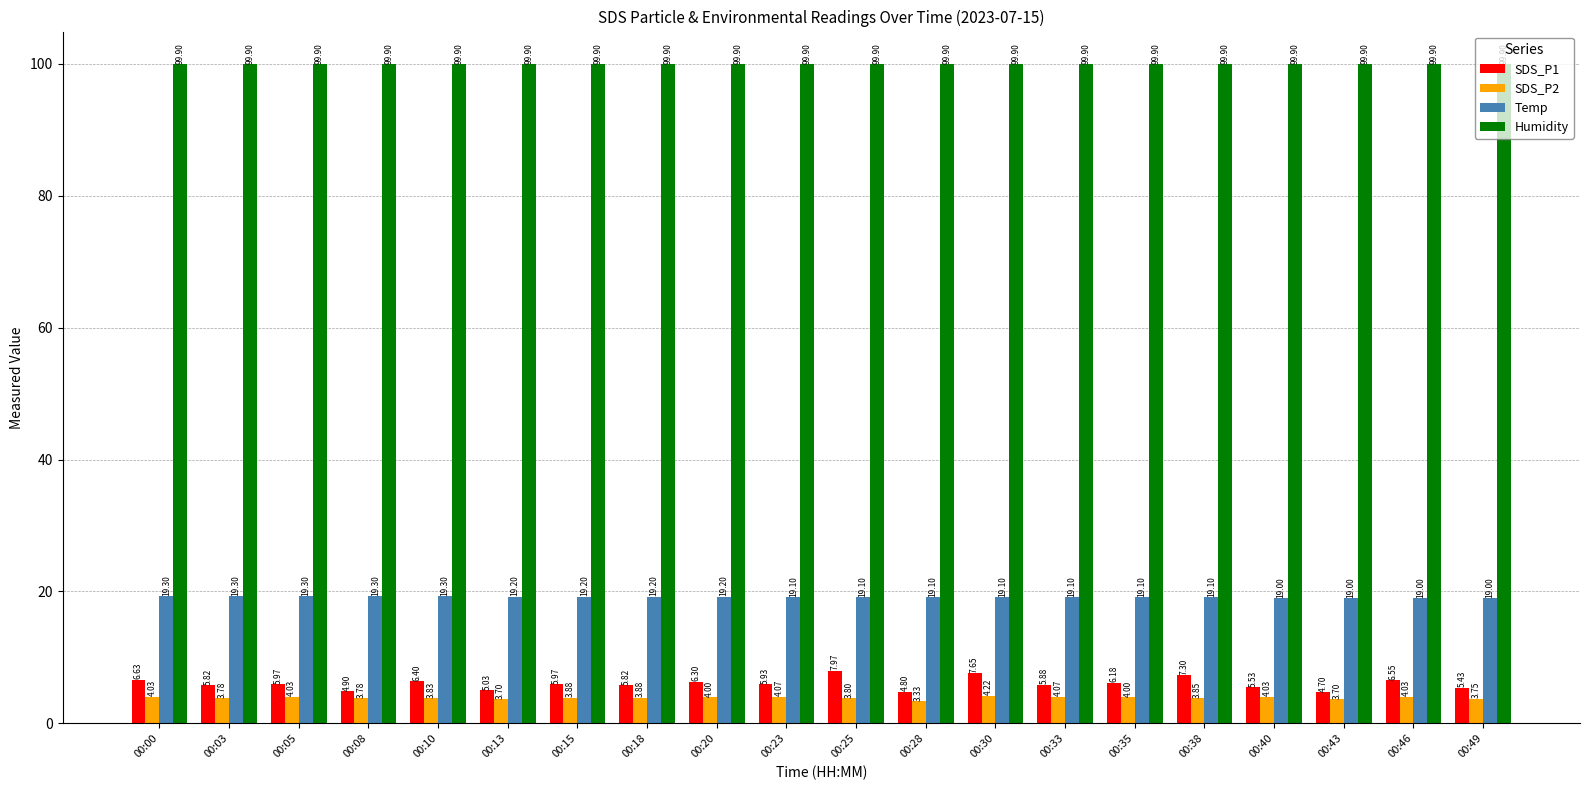

What are all the series names shown in the legend?

SDS_P1, SDS_P2, Temp, Humidity